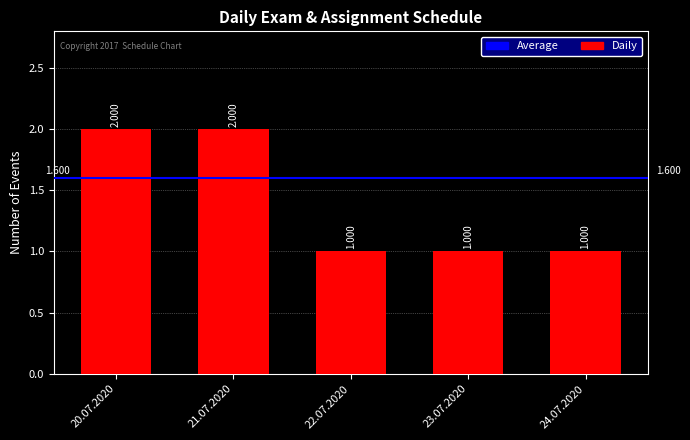

How many series are shown in this chart?

1